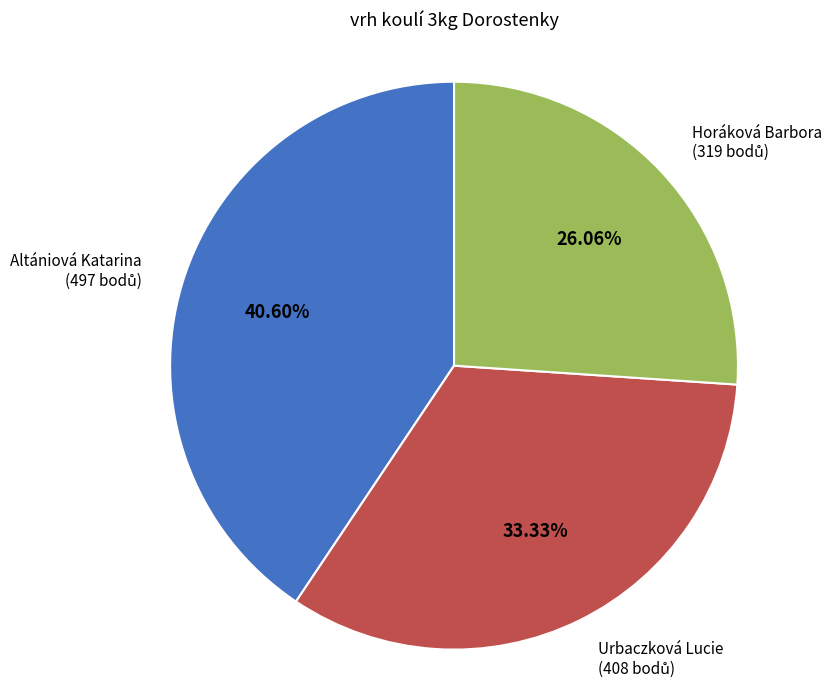

To the nearest percent, what percentage of the pie is Altániová Katarina?

41%